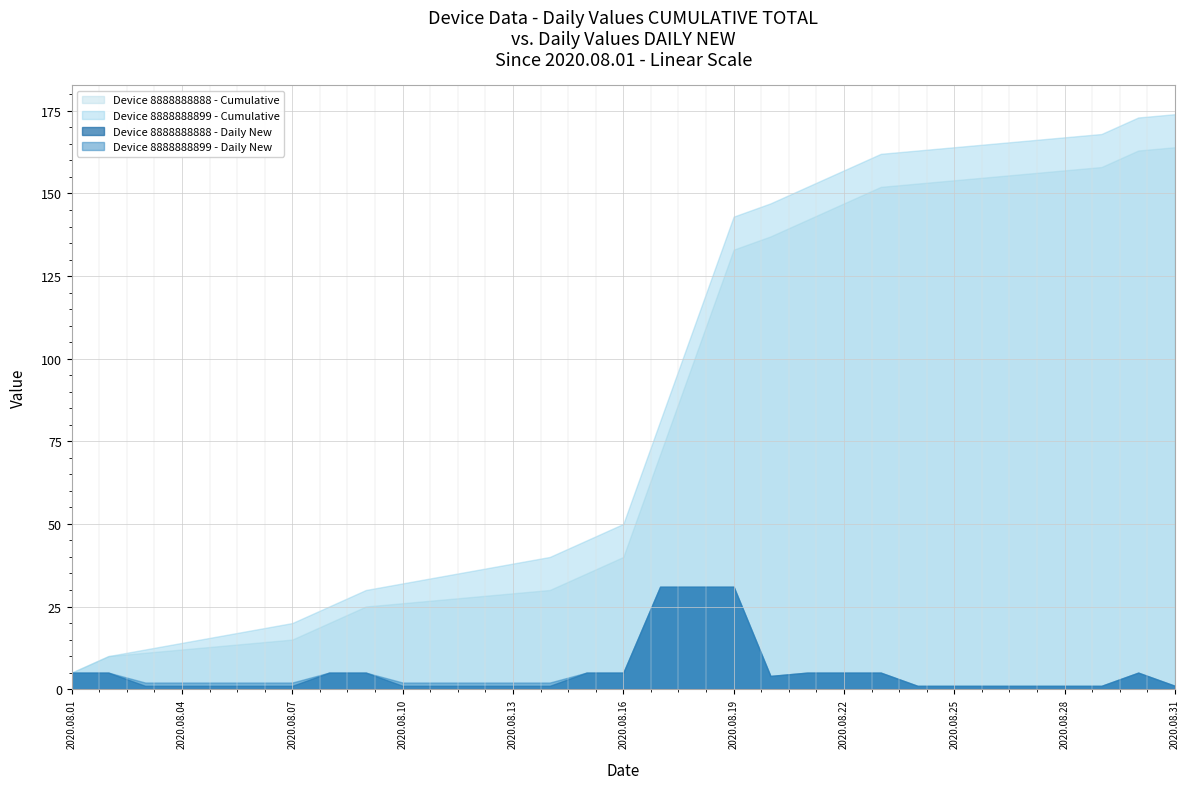

Which has a higher value, 2020.08.23 or 2020.08.05?

2020.08.23